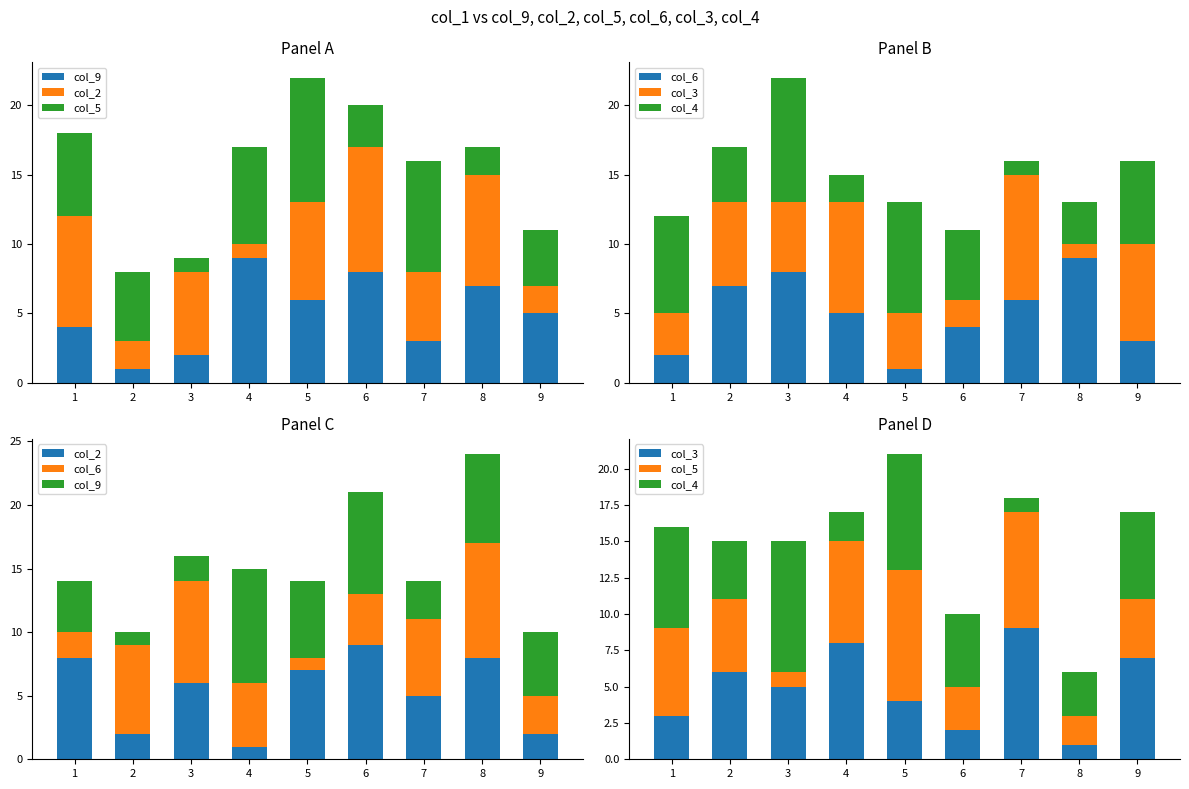

At how many categories does at least one series exceed 5?

9